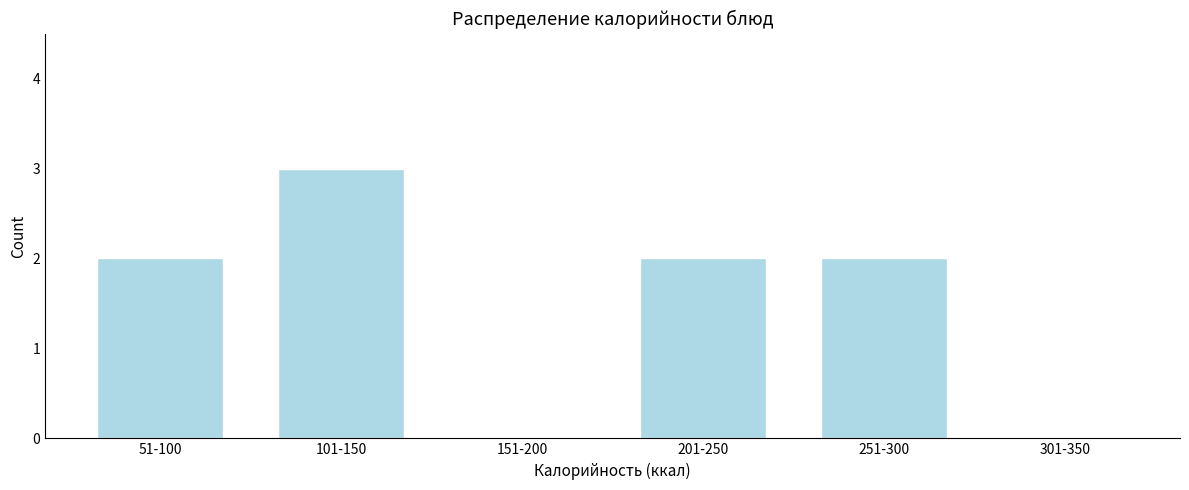

Reading left to right, list all the values displayed in this chart.

51-100=2	101-150=3	151-200=0	201-250=2	251-300=2	301-350=0